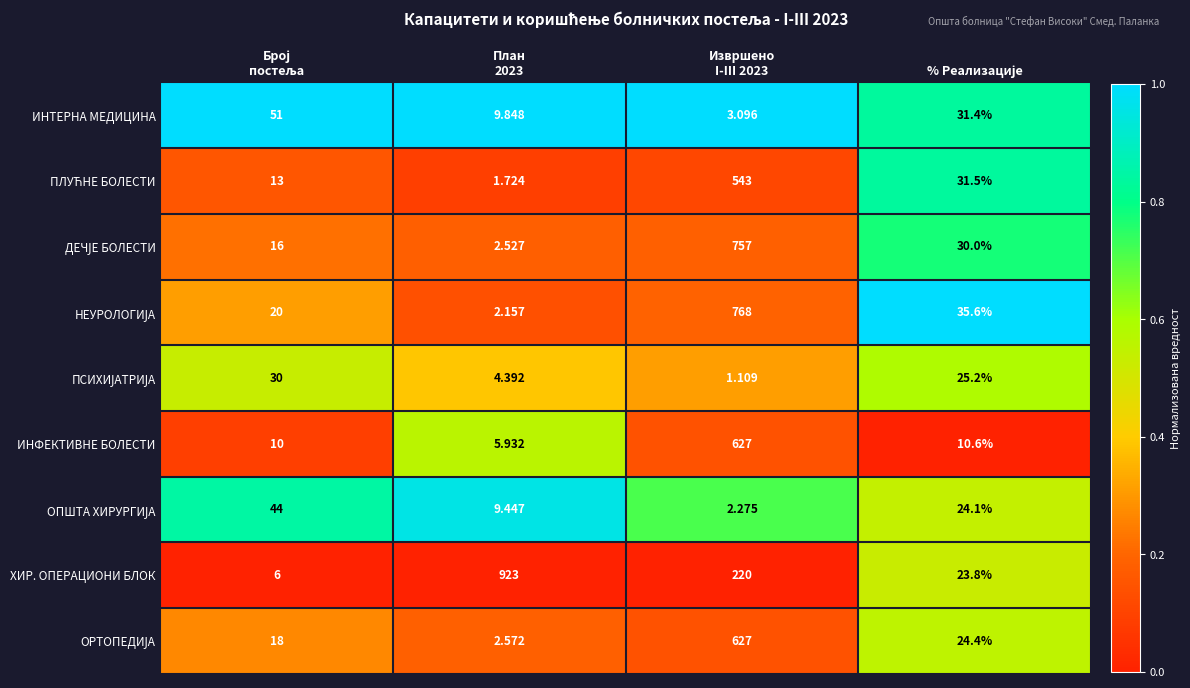

Which series has the widest spread of values?

ХИР. ОПЕРАЦИОНИ БЛОК